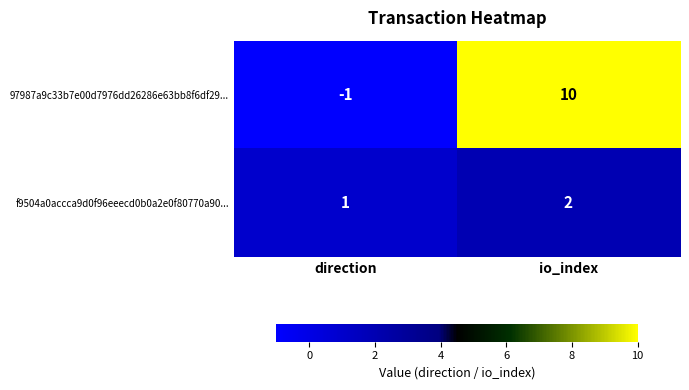

Which label corresponds to the smallest value in the chart?

direction